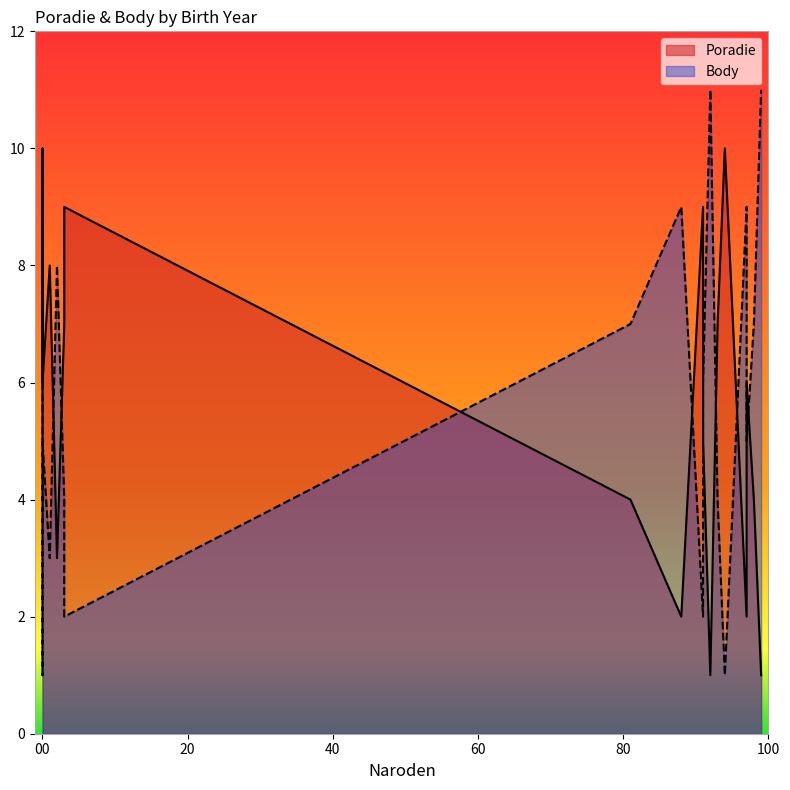

Between 93 and 3, which is larger?

3